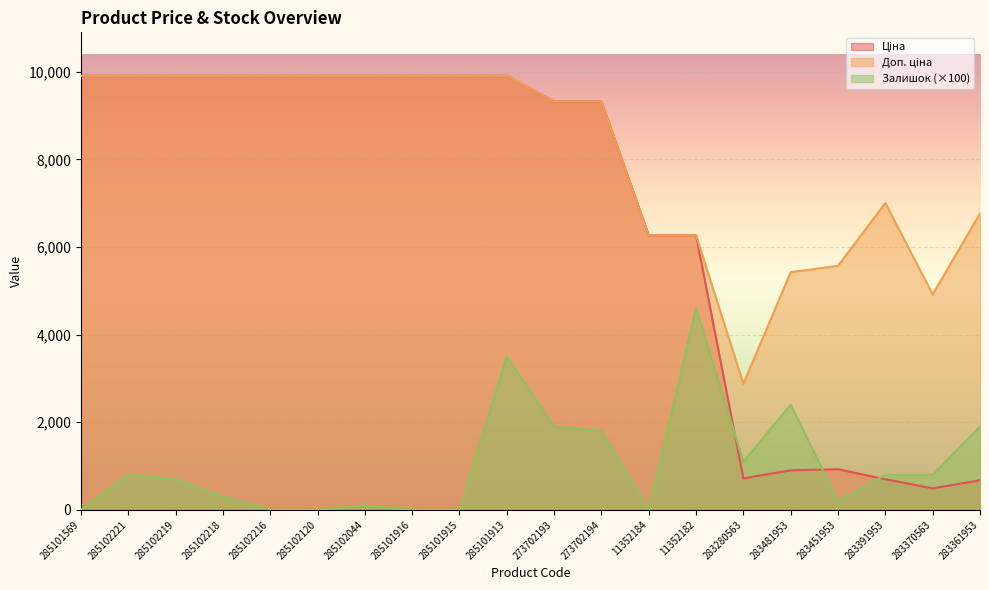

What is the difference between the Ціна values at 283370563 and 273702194?

8829.6